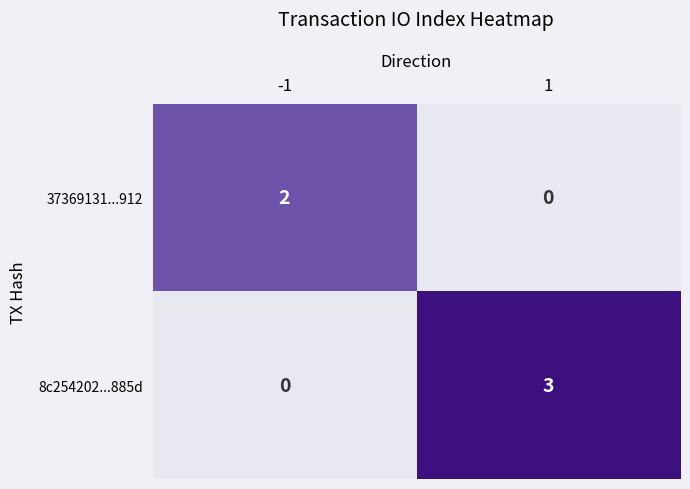

What is the sum of all 8c254202...885d values?

3